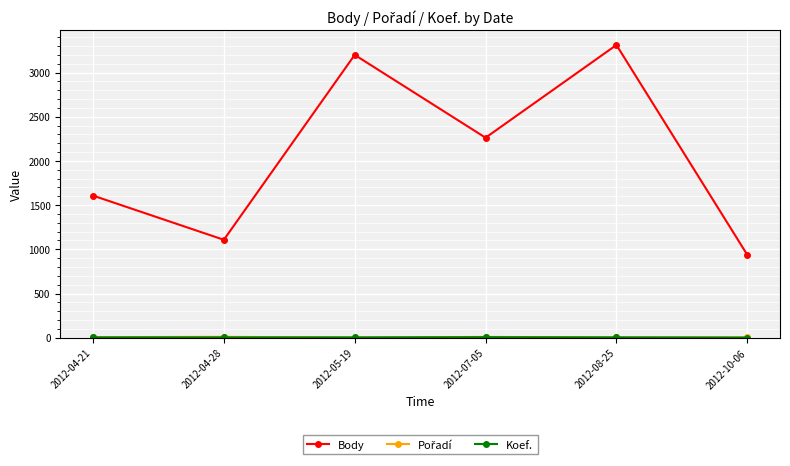

Where is Body nearest to the value 2125?

2012-07-05